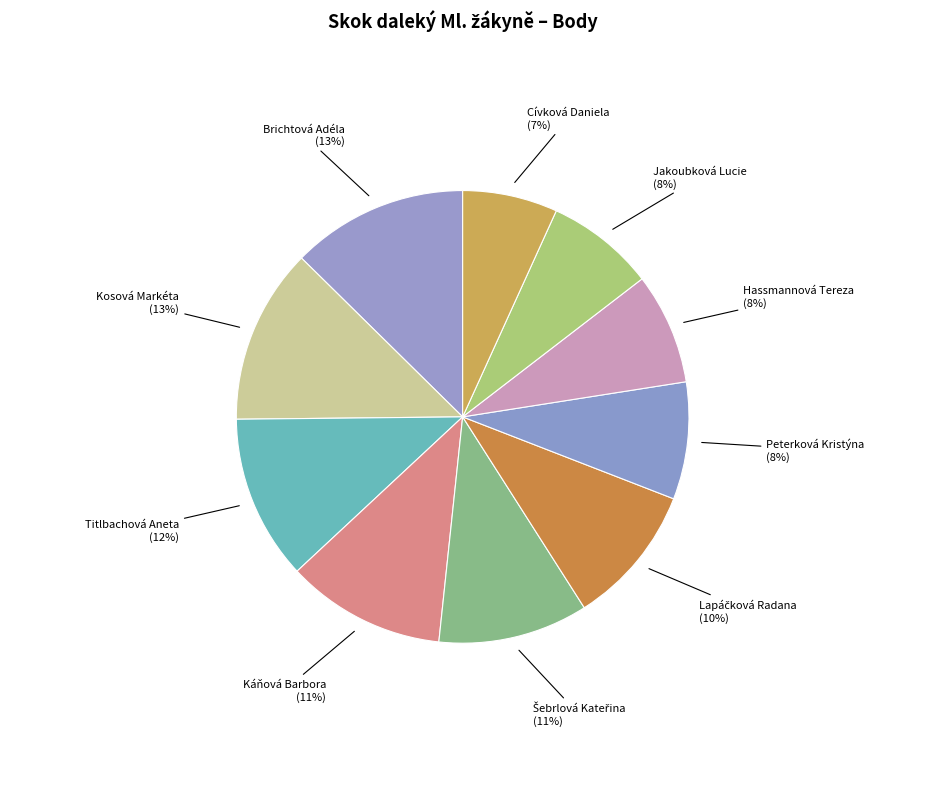

To the nearest percent, what is the difference between the largest and smallest slice percentages?

6%